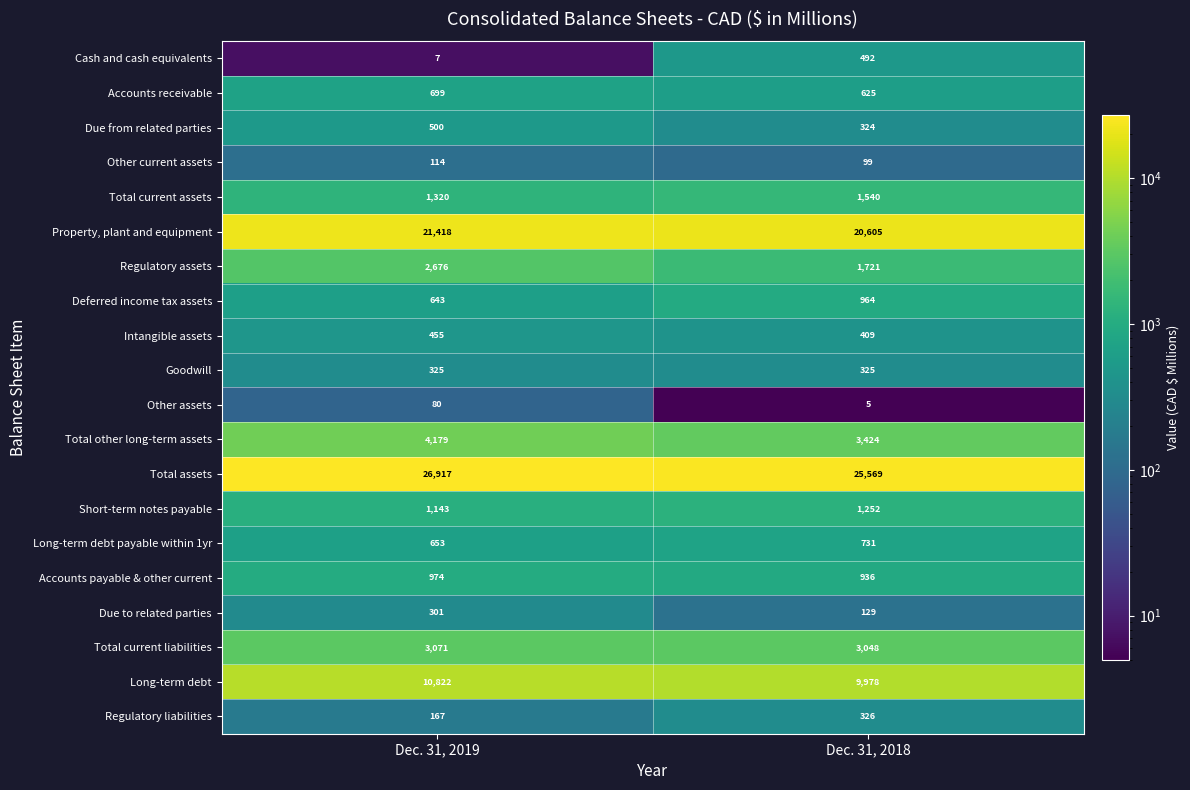

What is the sum of the Accounts payable & other current values at Dec. 31, 2018 and Dec. 31, 2019?

1910